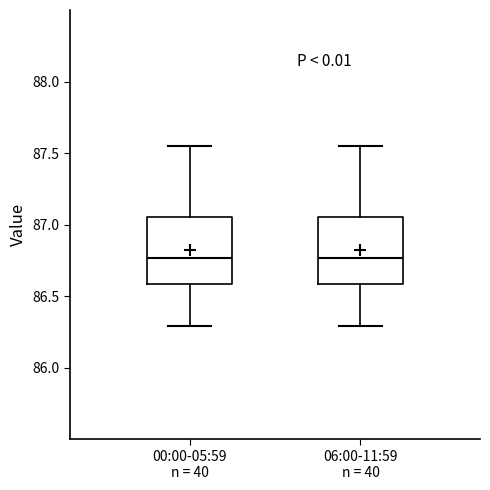

Reading left to right, read every box against the y-axis: the position of its median line, the range the box covers, and the ends of its whiskers. The values are not printed on the chart, so give them approximately, as read against the axis.

00:00-05:59 n = 40: median 86.75, box 86.60 to 87.05, whiskers 86.30 to 87.55
06:00-11:59 n = 40: median 86.75, box 86.60 to 87.05, whiskers 86.30 to 87.55